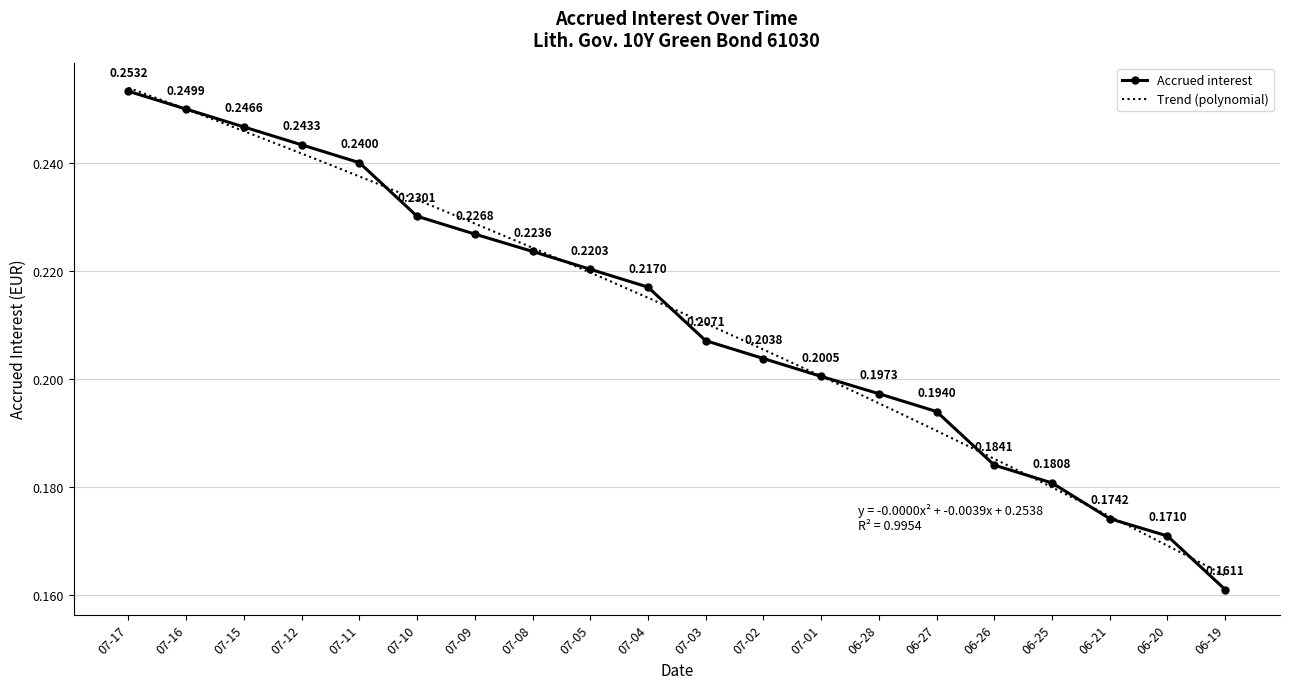

What is the maximum value shown in the chart?

0.3